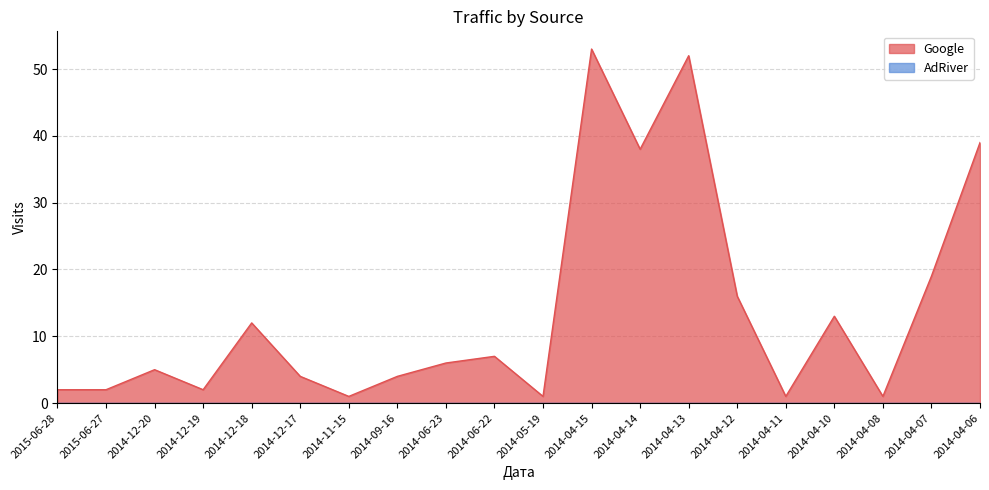

How many interior local peaks (higher than both neighbors) does the data have?

6